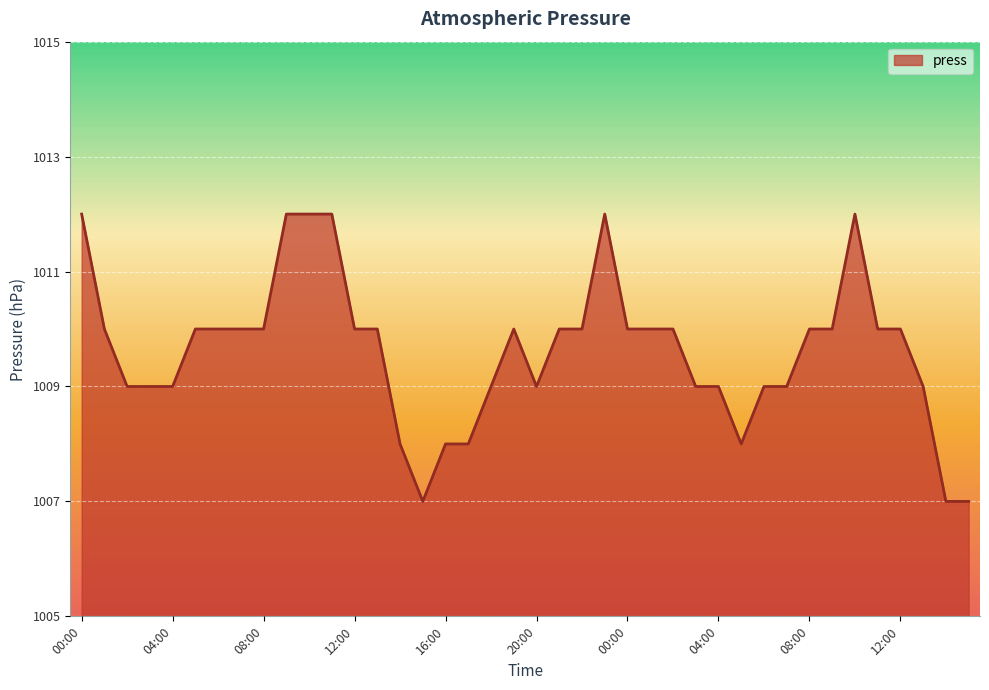

What is the difference between the maximum and minimum values?

5